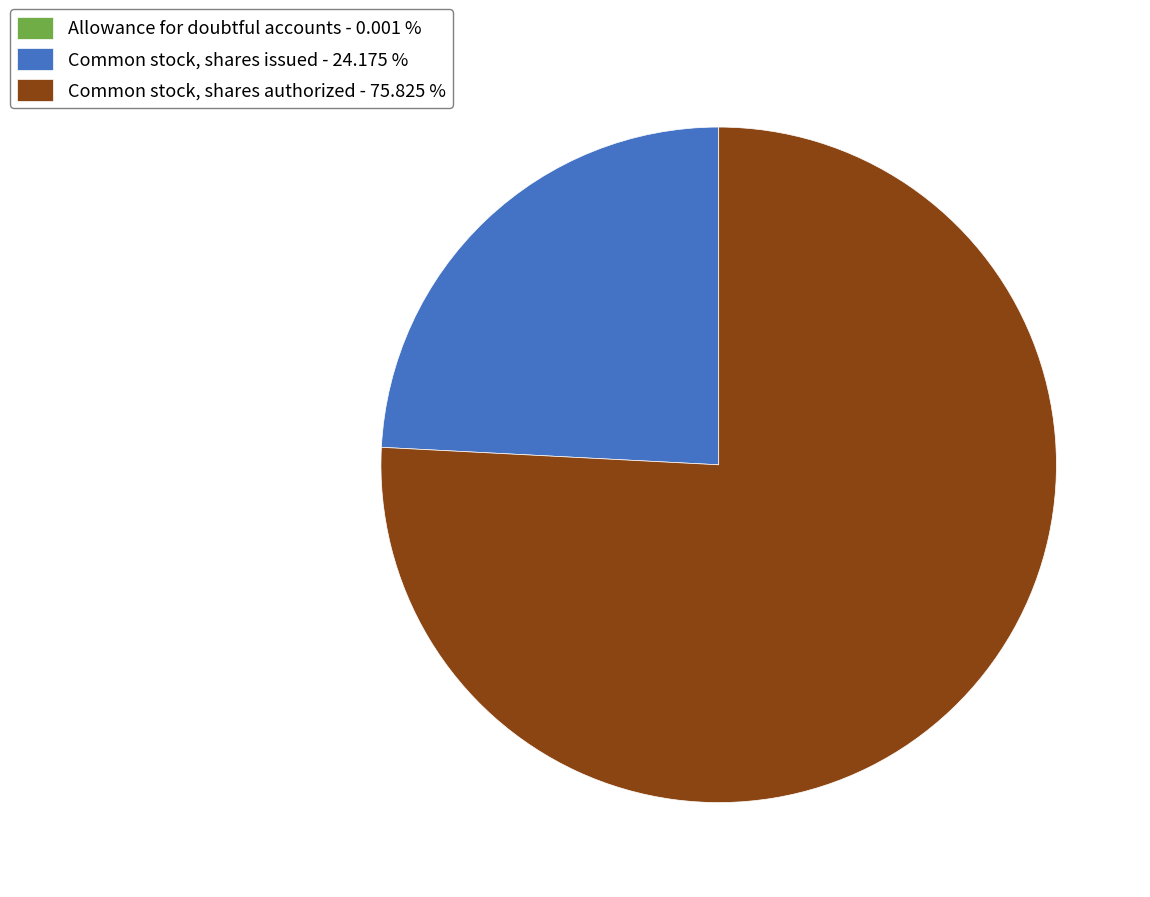

Which category accounts for the majority?

Common stock, shares authorized - 75.825 %